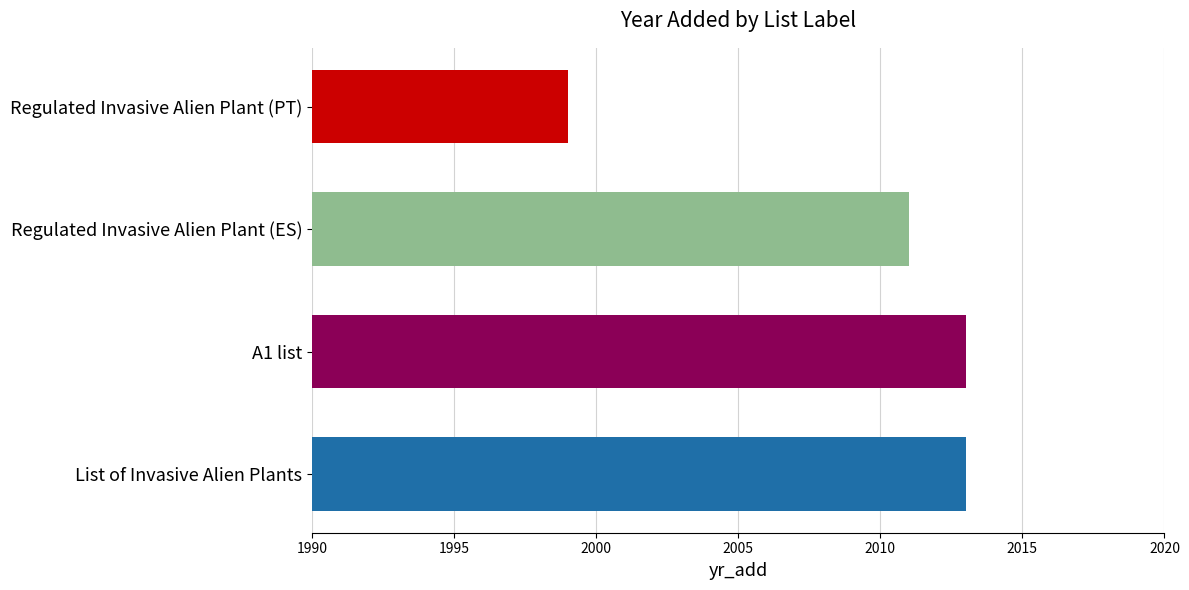

What is the smallest value displayed?

1999